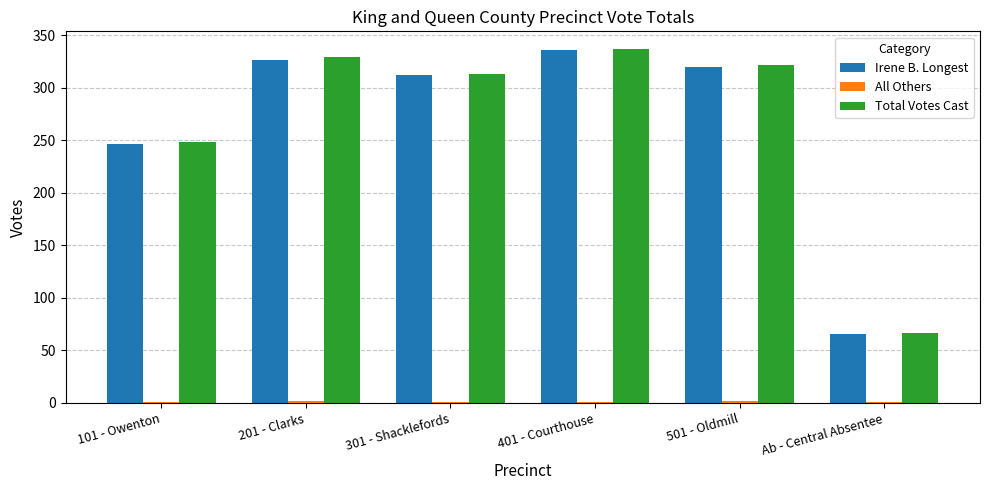

What is the sum of all Total Votes Cast values?

1616